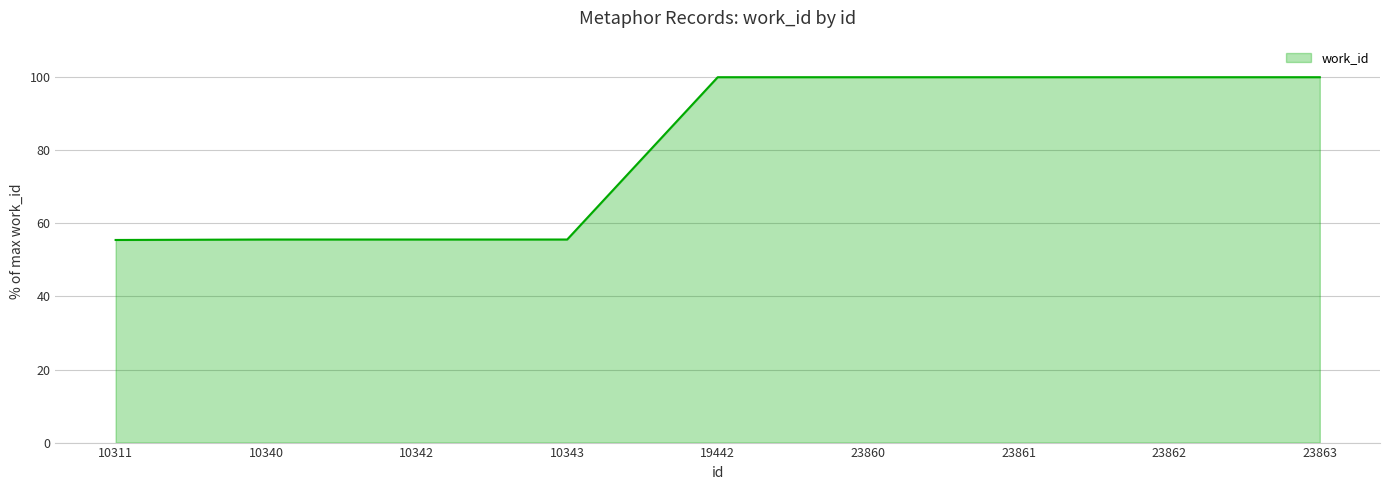

What is the greatest value displayed?

100.0